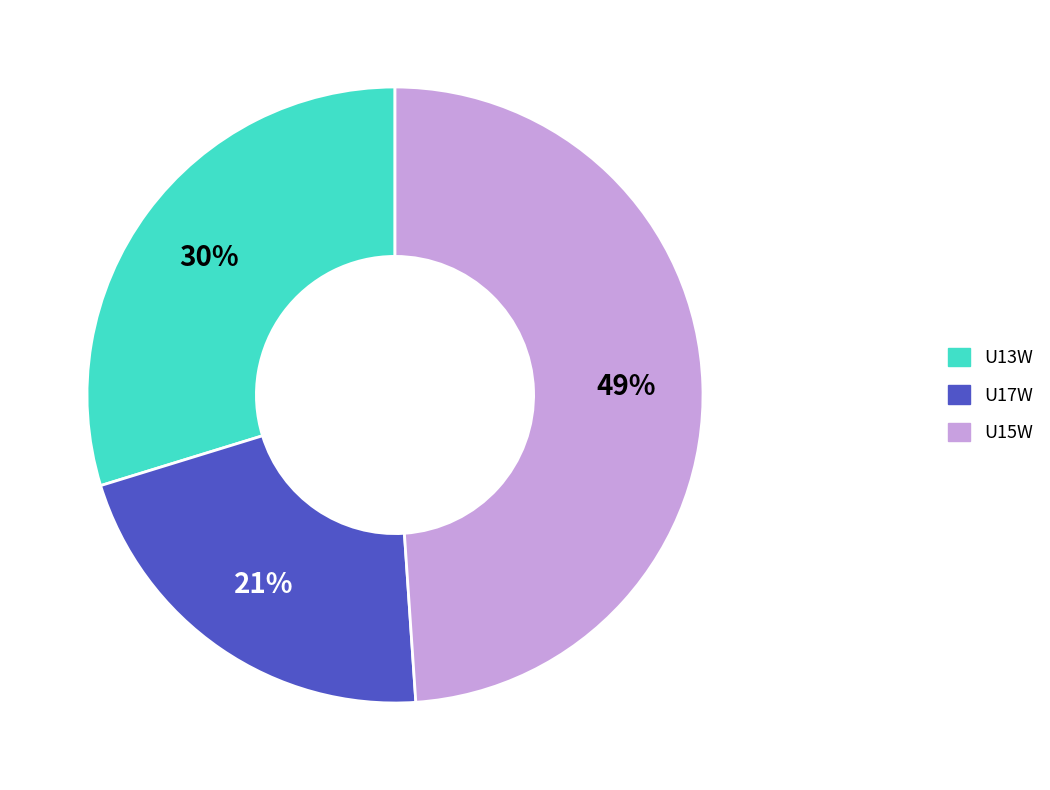

Do U17W and U13W together represent more than half of the pie?

Yes